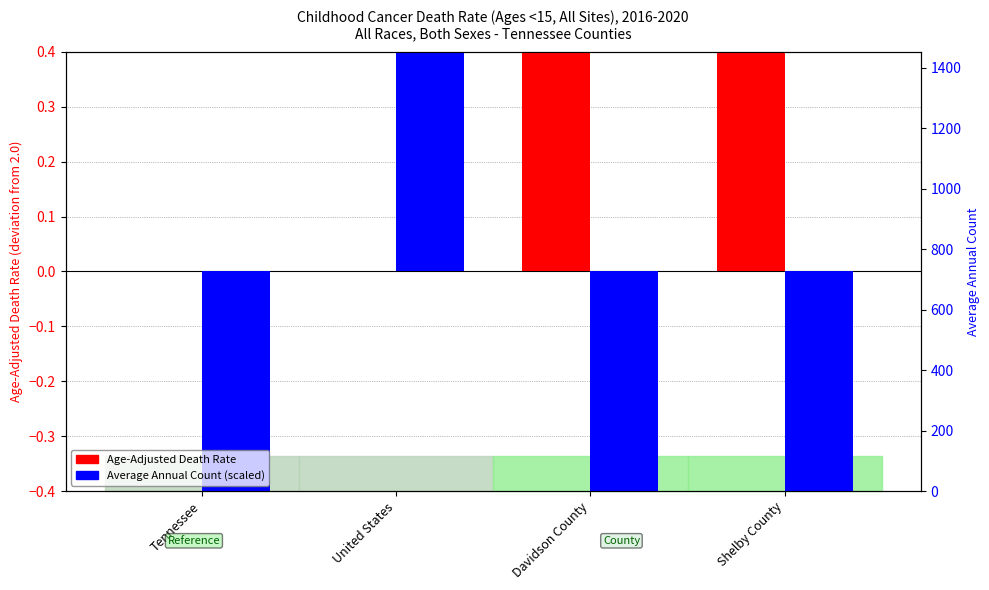

What is the spread (max minus min) of values at Tennessee?

0.9